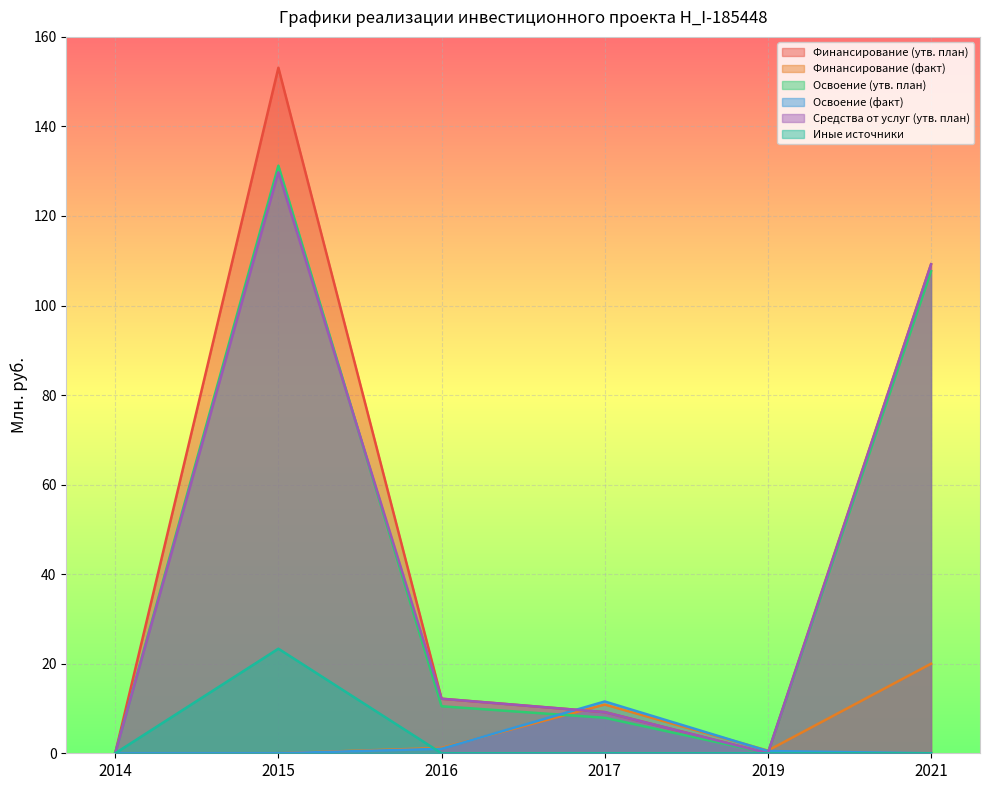

Reading left to right, transcribe all the data shown in this chart.

Финансирование (утв. план): 2014=0.0	2015=153.1	2016=12.2	2017=9.2	2019=0.0	2021=109.2
Финансирование (факт): 2014=0.0	2015=0.0	2016=1.2	2017=10.9	2019=0.6	2021=20.0
Освоение (утв. план): 2014=0.0	2015=131.2	2016=10.5	2017=7.9	2019=0.0	2021=107.7
Освоение (факт): 2014=0.0	2015=0.0	2016=1.0	2017=11.6	2019=0.5	2021=0.0
Средства от услуг (утв. план): 2014=0.0	2015=129.8	2016=12.2	2017=9.2	2019=0.0	2021=109.2
Иные источники: 2014=0.0	2015=23.4	2016=0.0	2017=0.0	2019=0.0	2021=0.0